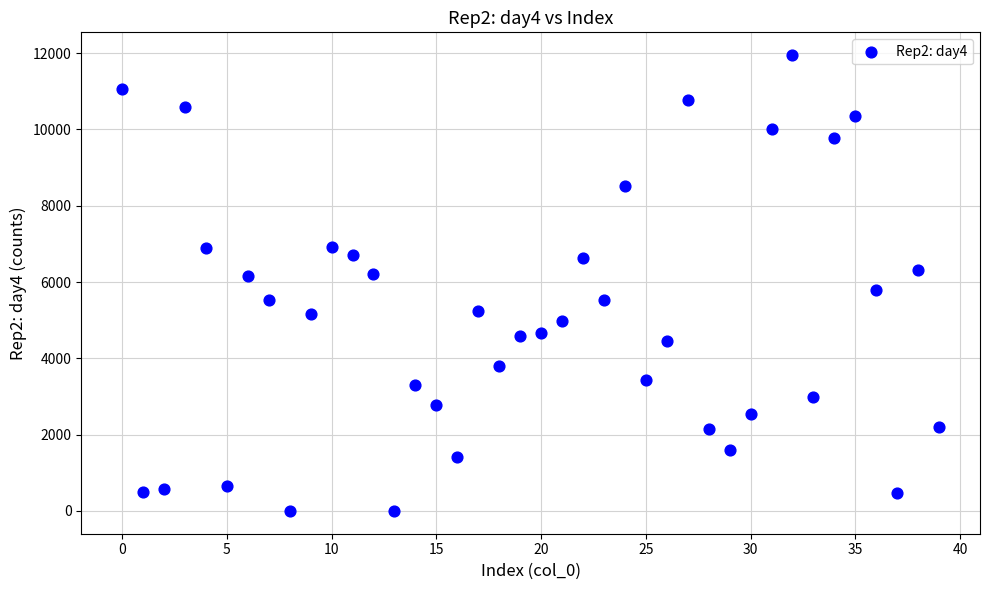

What is the range of Y values (max minus min)?

11949